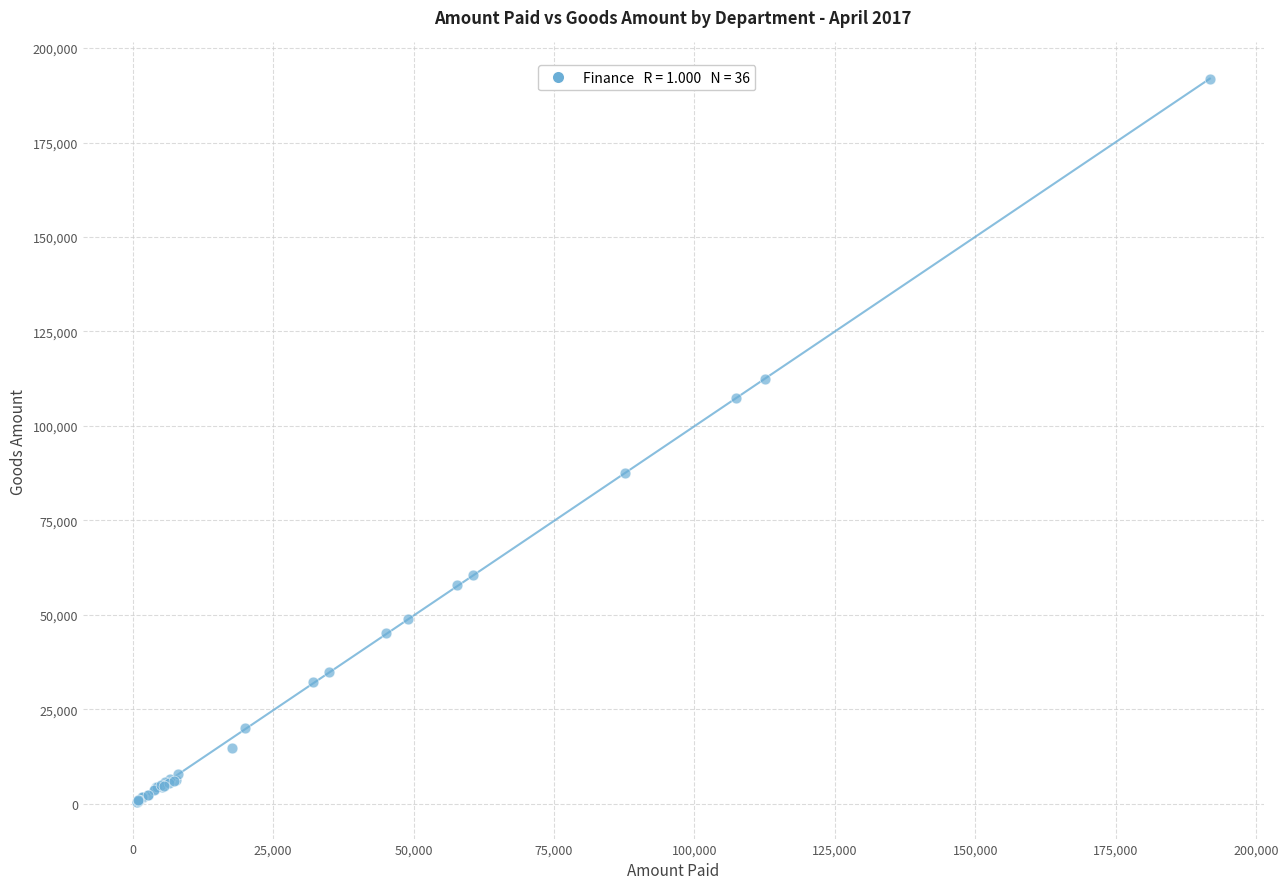

What Y value in the scatter plot is closest to 96164?

87561.0